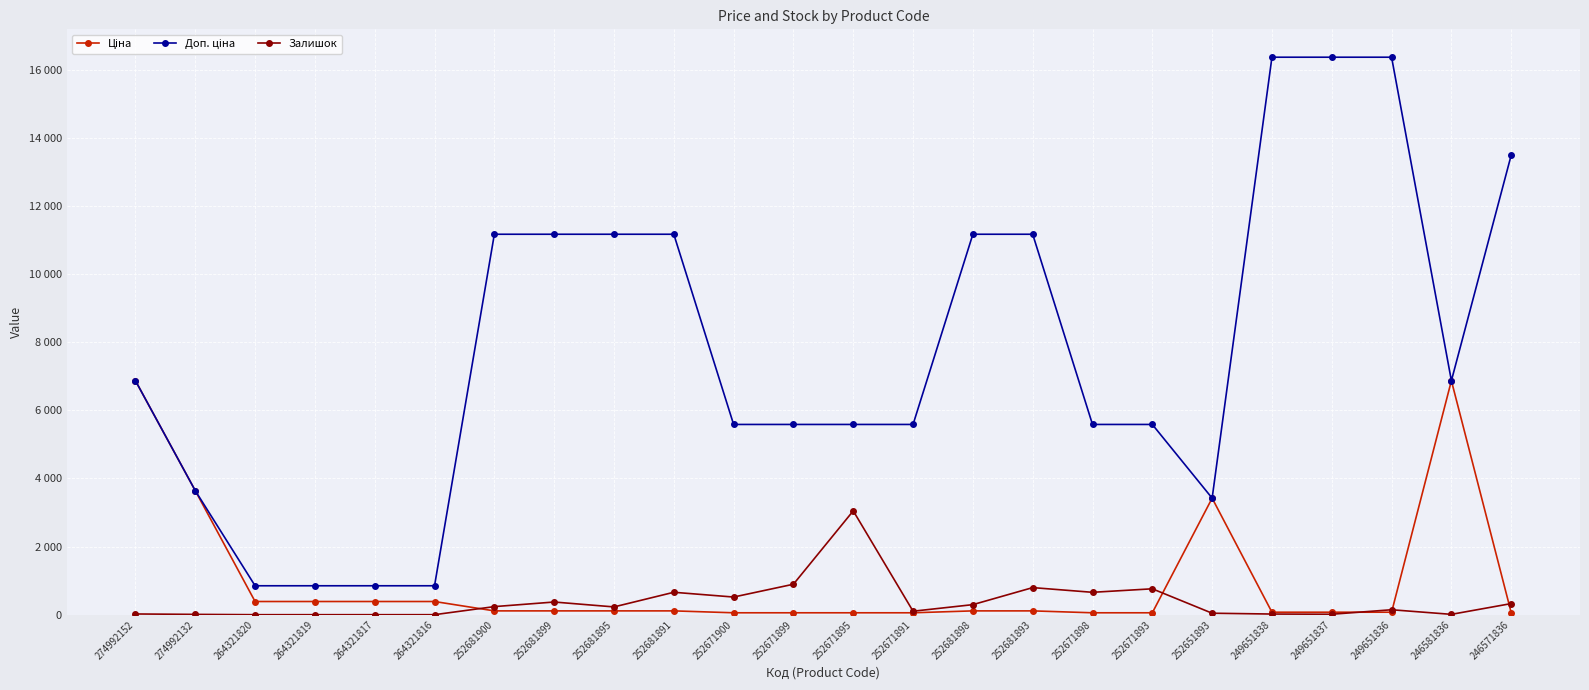

How many times do Залишок and Ціна cross each other?

5